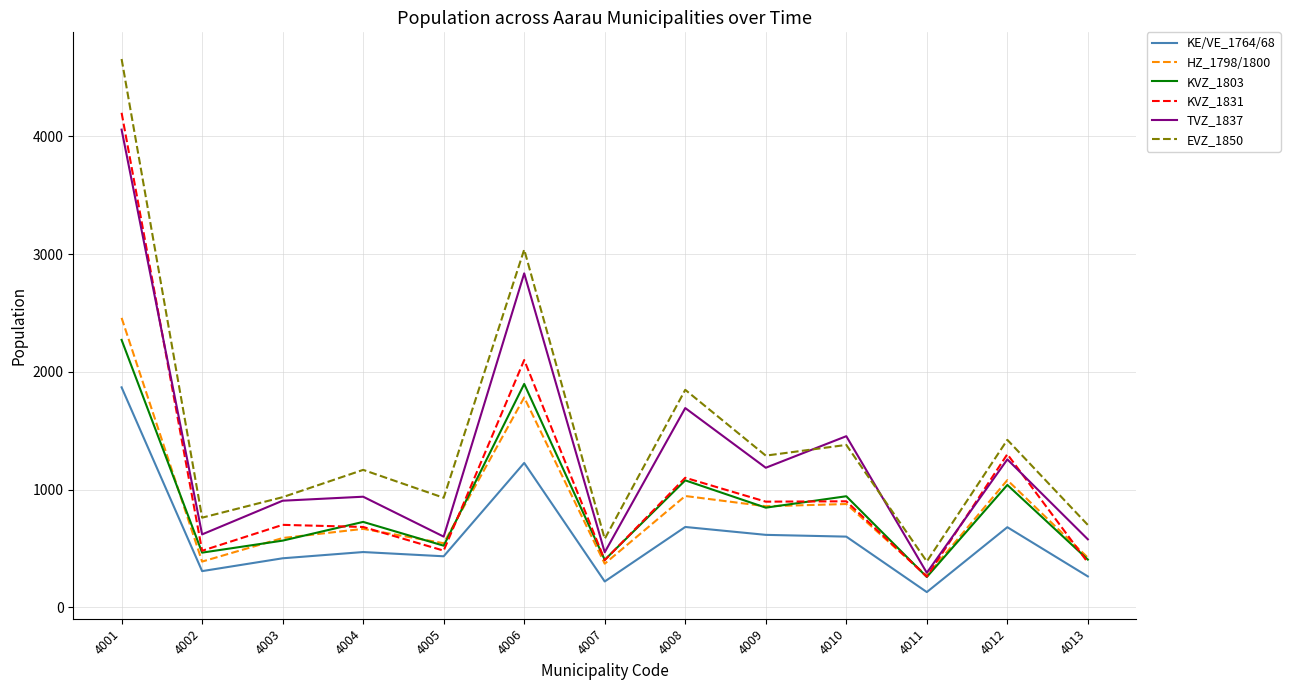

Which series has the widest spread of values?

EVZ_1850